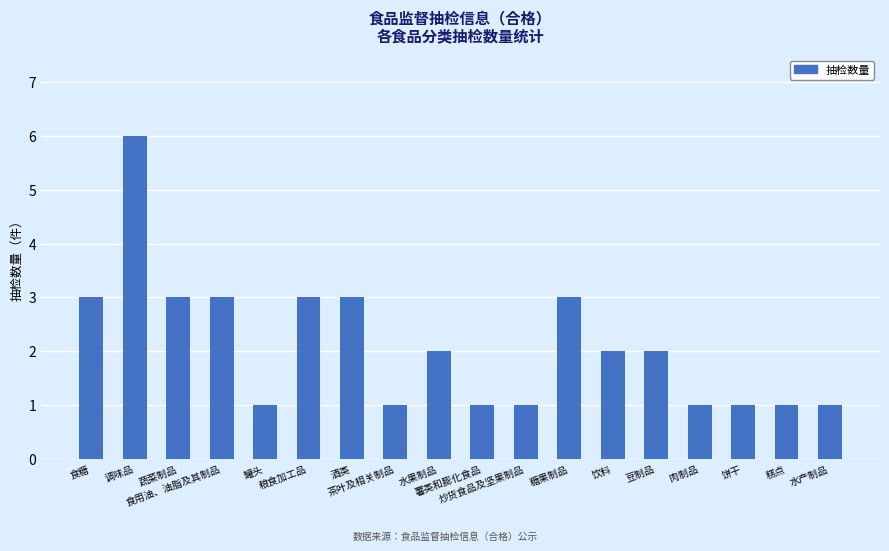

What is the value of the 14th bar from the left?

2